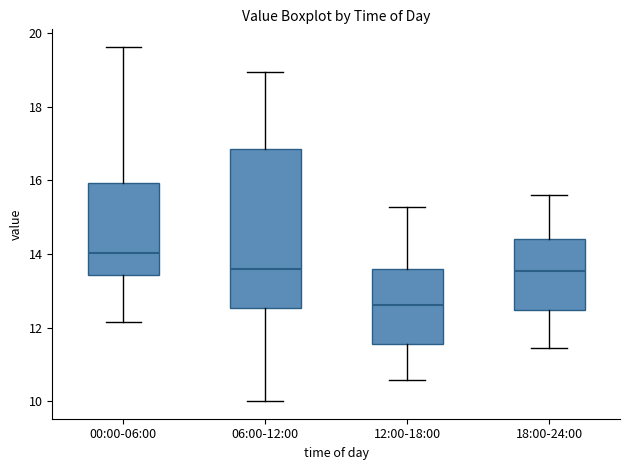

Where does the lower whisker of the box for 00:00-06:00 end on the y-axis? The values are not printed on the chart, so give them approximately, as read against the axis.

12.2